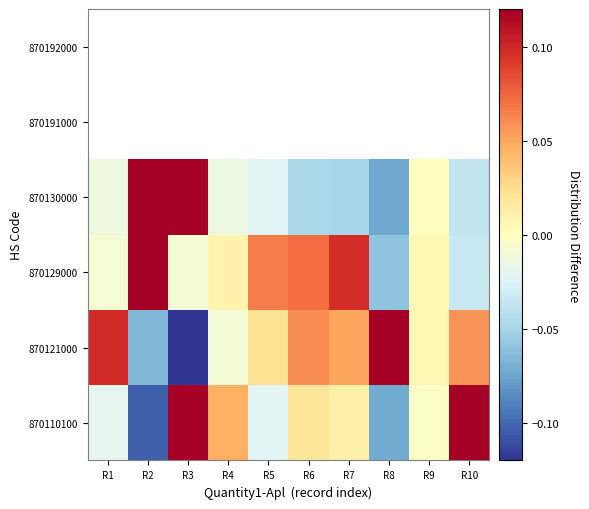

At how many categories does at least one series exceed 0?

10